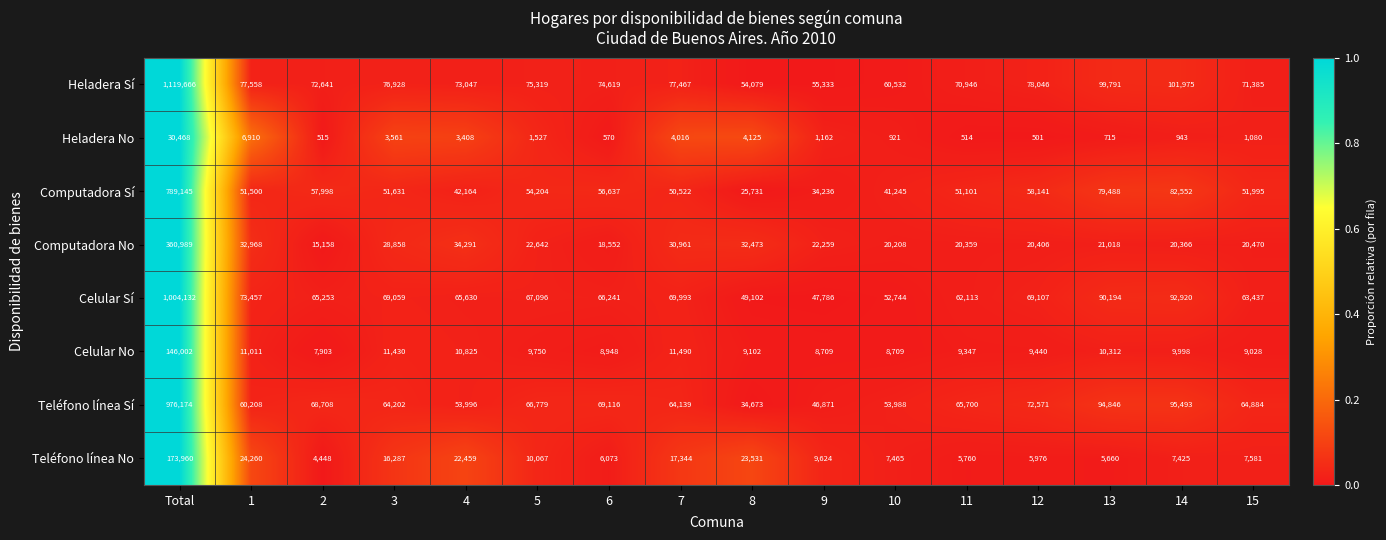

What is the total value across all series at 10?

245812